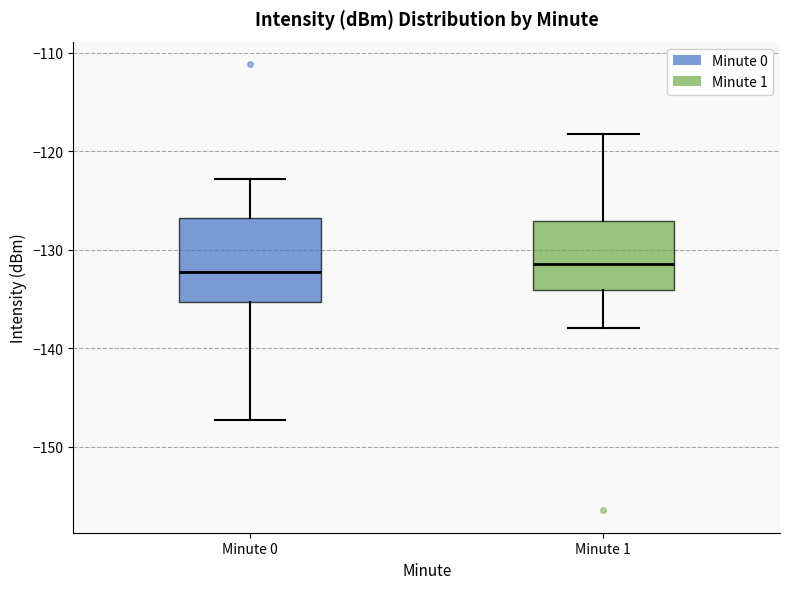

Which box is the tallest, from its lower edge to its upper edge?

Minute 0